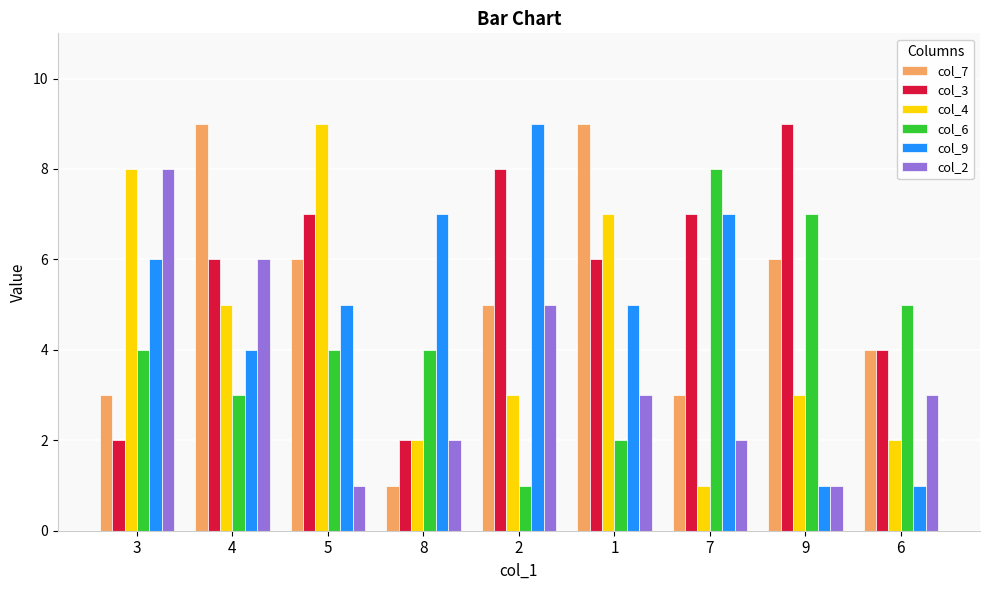

What is the lowest value of the col_3 series?

2